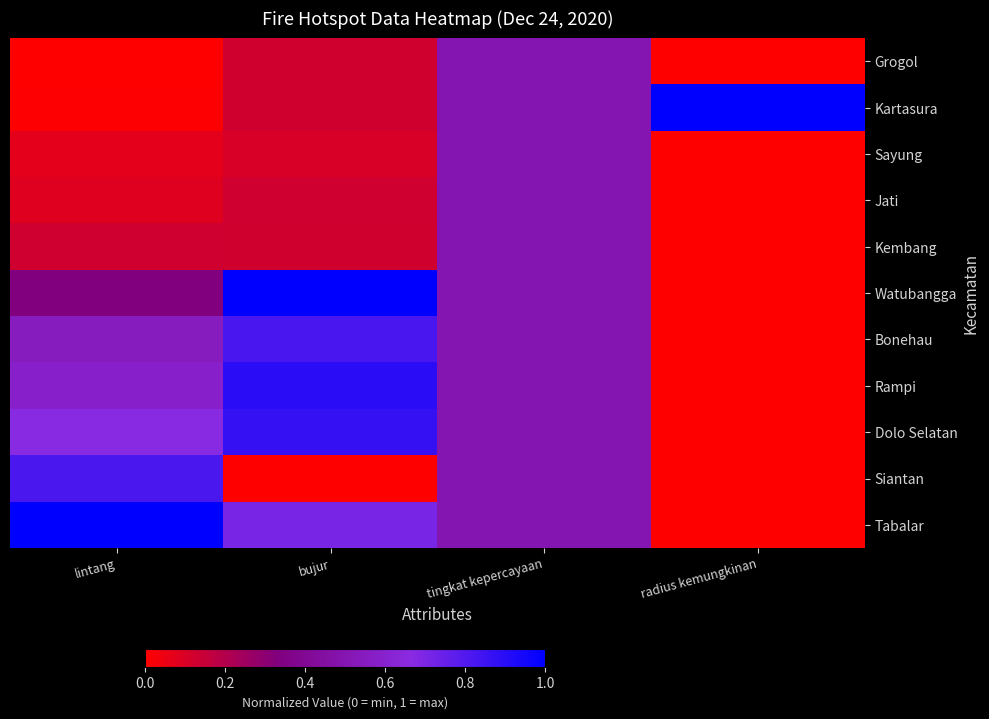

What is the spread (max minus min) of values at lintang?

1.0